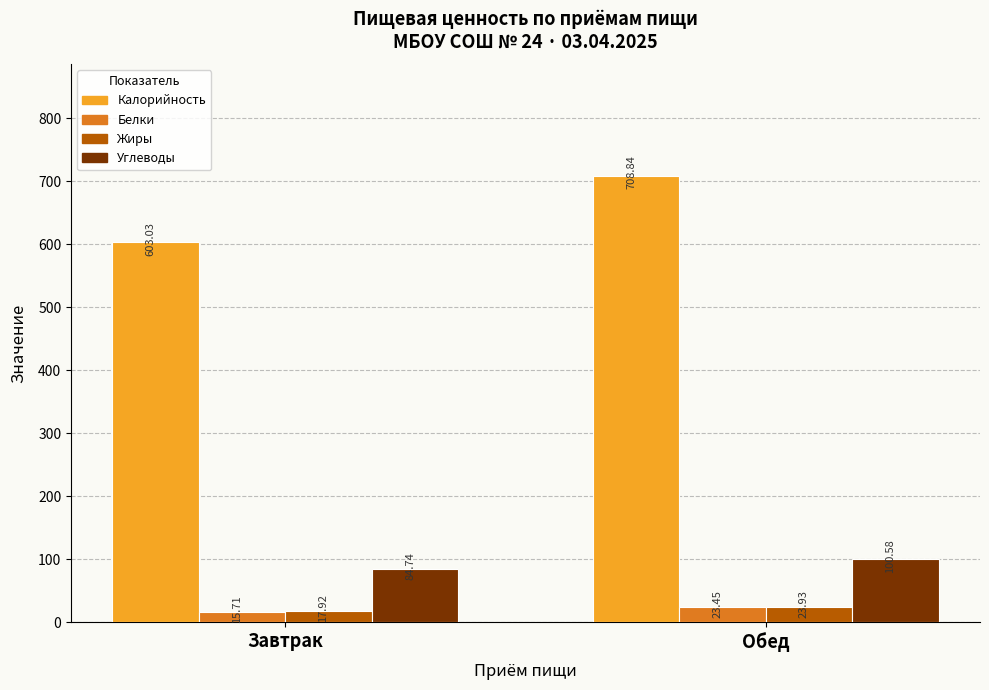

What is the label of the 1st bar from the right?

Обед